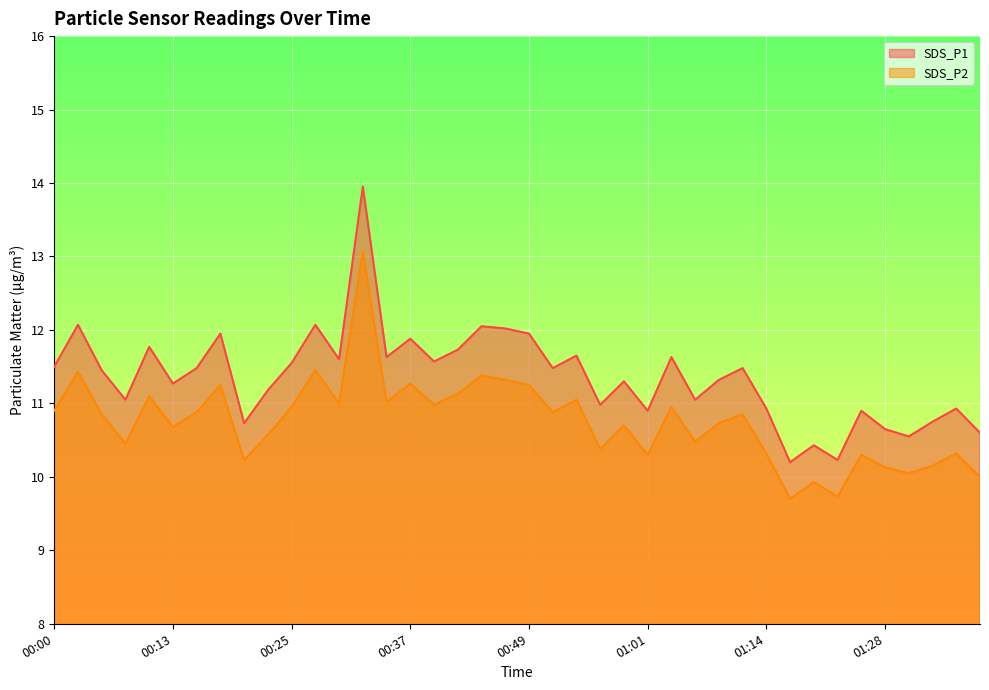

What are all the series names shown in the legend?

SDS_P1, SDS_P2